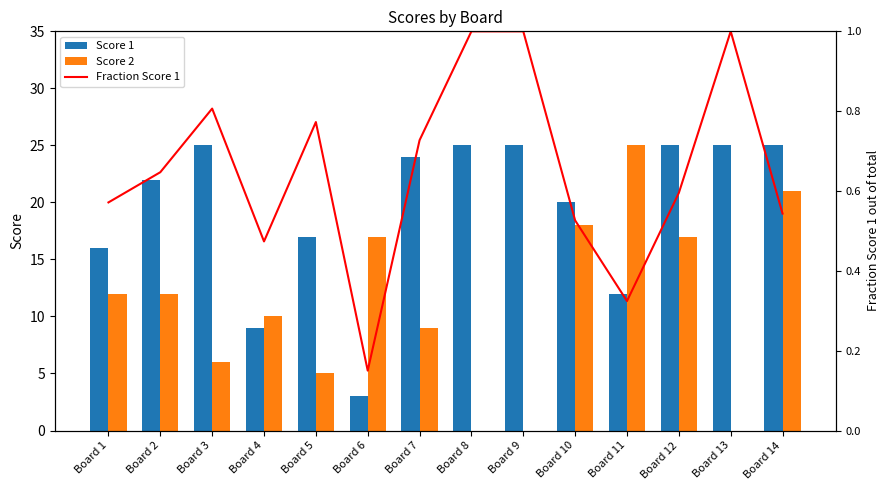

What is the difference between the maximum and second lowest values in the Score 1 series?

16.0